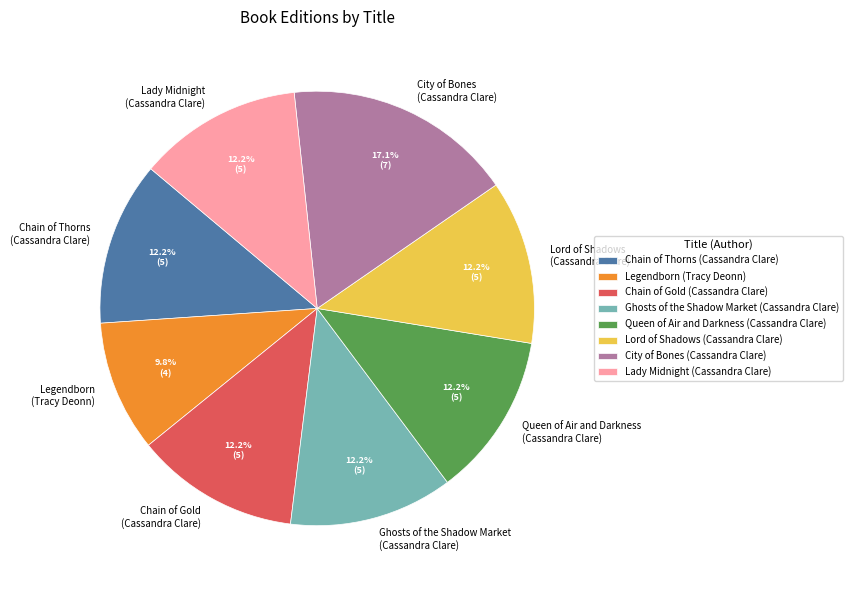

What is the ratio of the value at City of Bones (Cassandra Clare) to the value at Lord of Shadows (Cassandra Clare)?

1.4